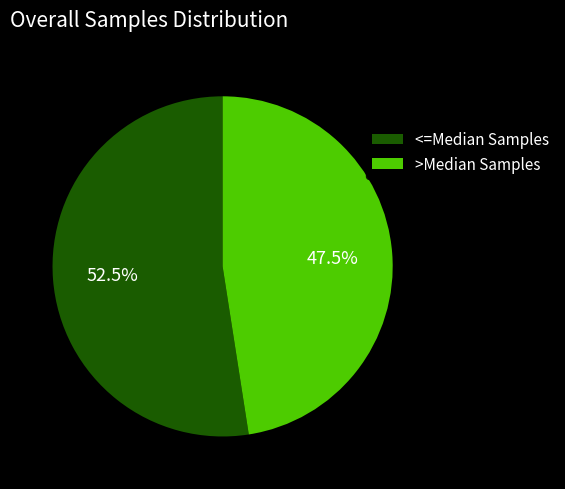

What is the majority slice?

<=Median Samples